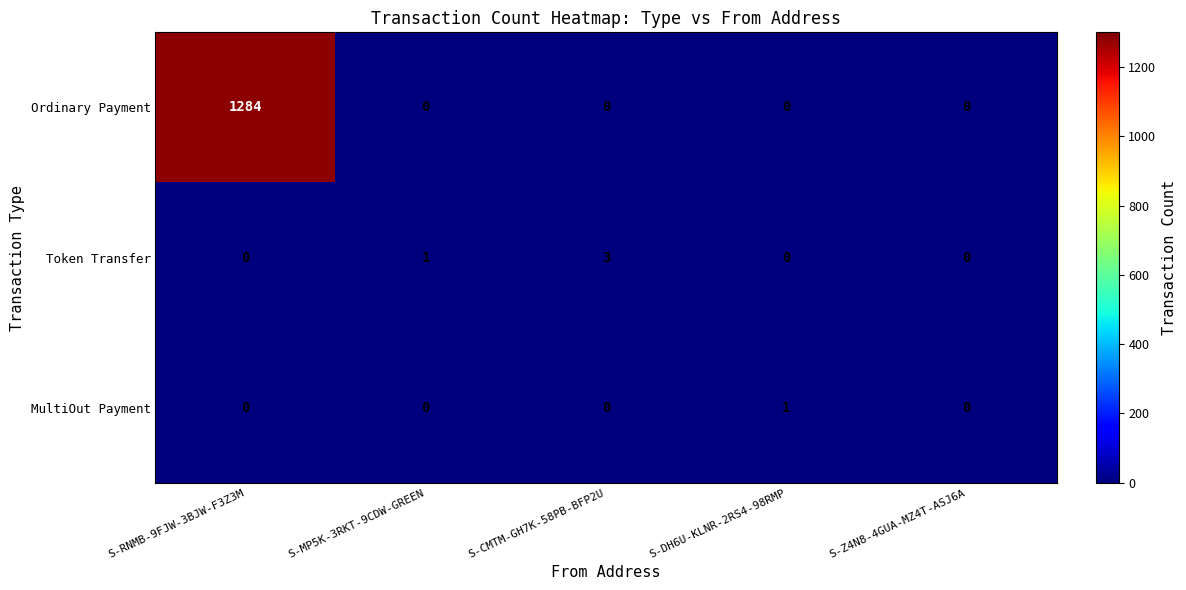

What is the greatest value displayed?

1284